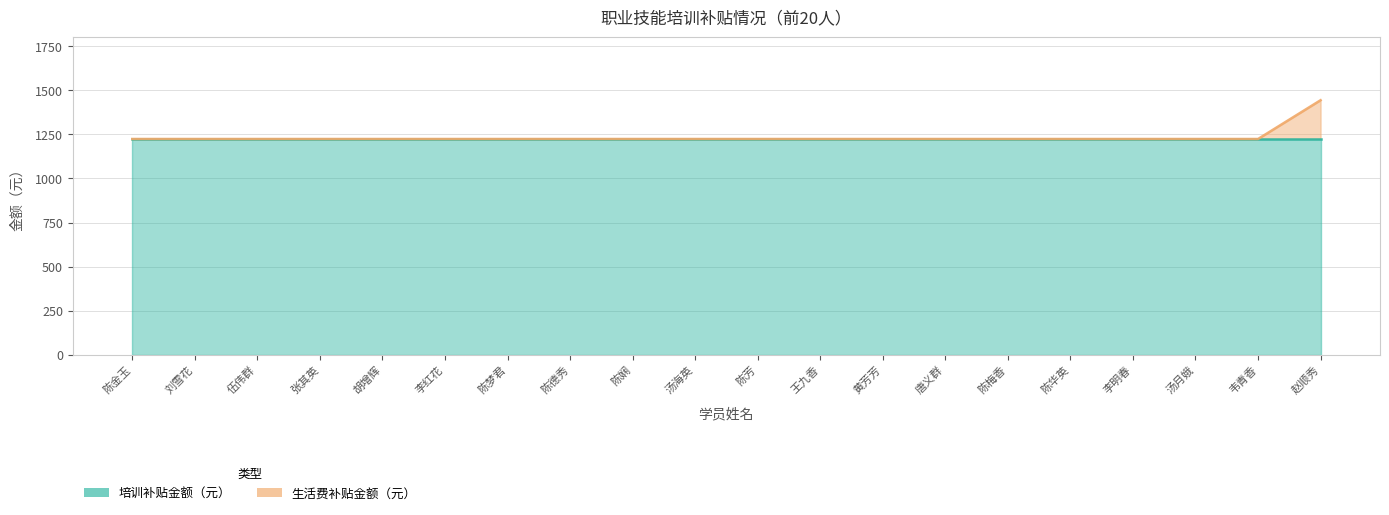

Rank the categories by value from highest to lowest.

赵顺秀, 陈金玉, 刘雪花, 伍伟群, 张其英, 胡增辉, 李红花, 陈梦君, 陈德秀, 陈娴, 汤海英, 陈芳, 王九香, 黄芳芳, 唐义群, 陈梅香, 陈华英, 李明春, 汤月娥, 韦青香